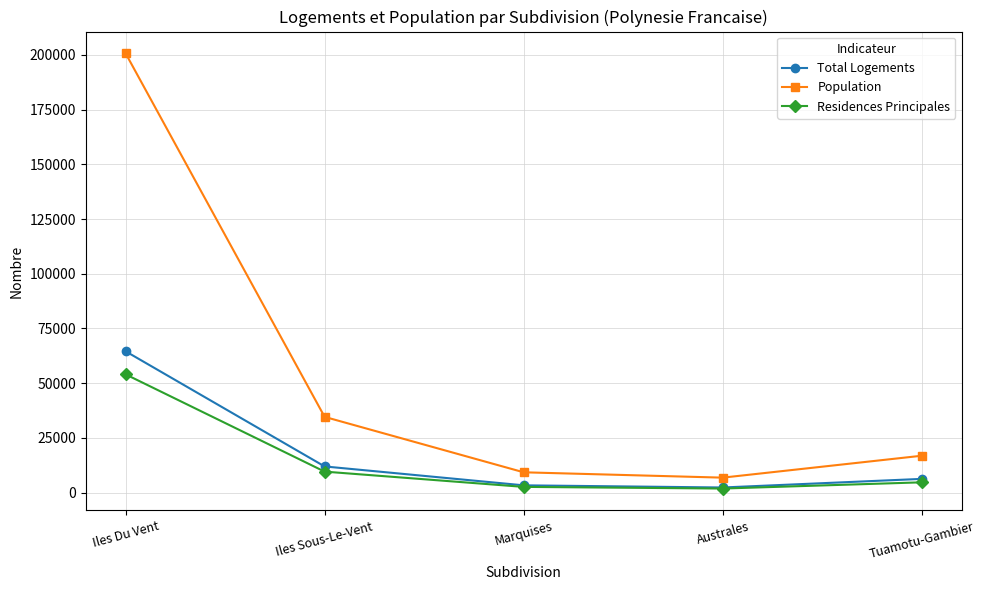

At which label is Population closest to 103767?

Iles Sous-Le-Vent